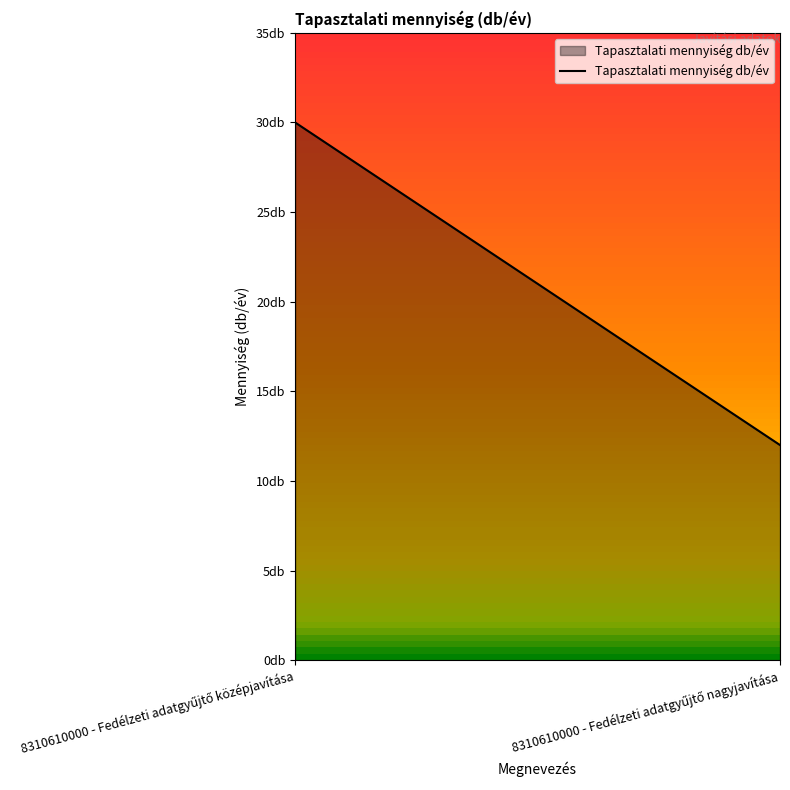

Rank the categories by value from lowest to highest.

8310610000 - Fedélzeti adatgyűjtő nagyjavítása, 8310610000 - Fedélzeti adatgyűjtő középjavítása